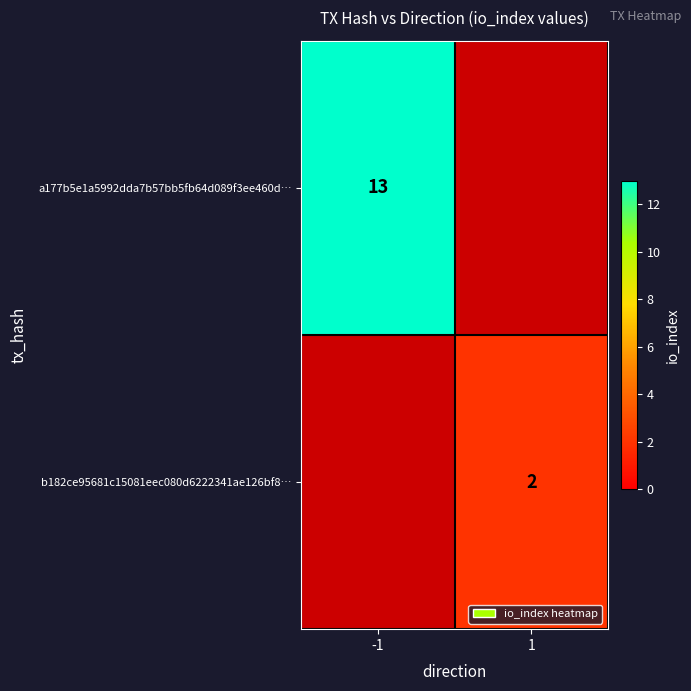

The a177b5e1a5992dda7b57bb5fb64d089f3ee460d… series shows 13 at -1. True or false?

True